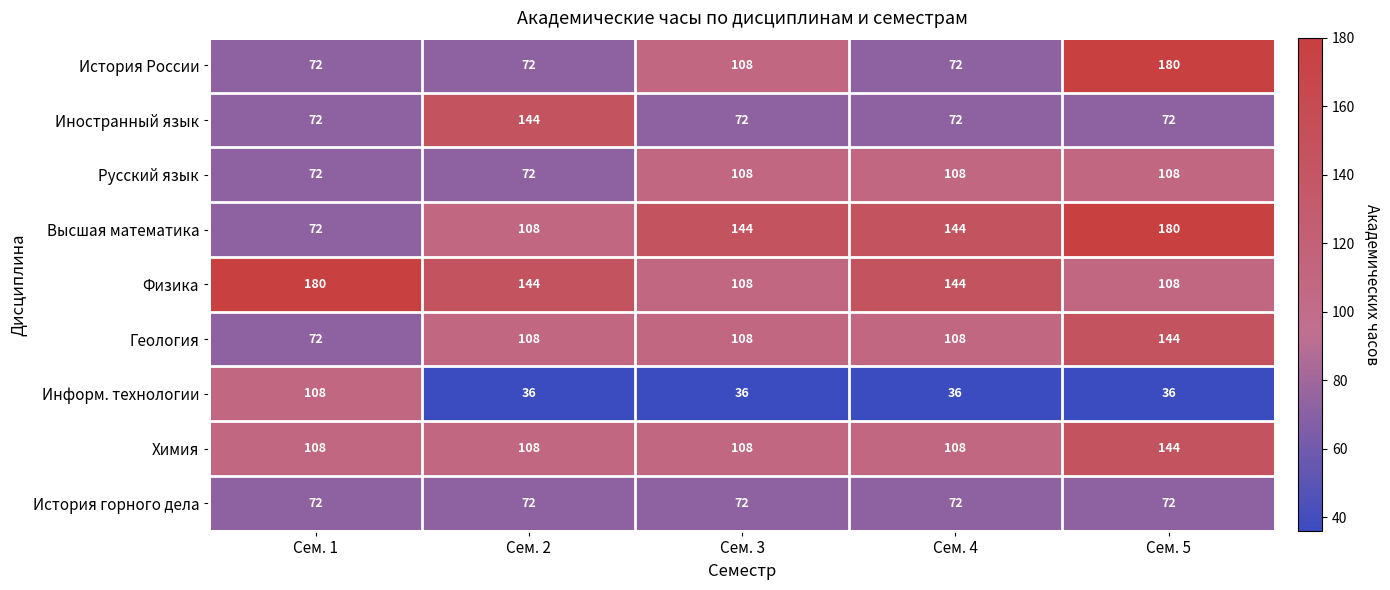

At which category is the sum across all series the highest?

Сем. 5